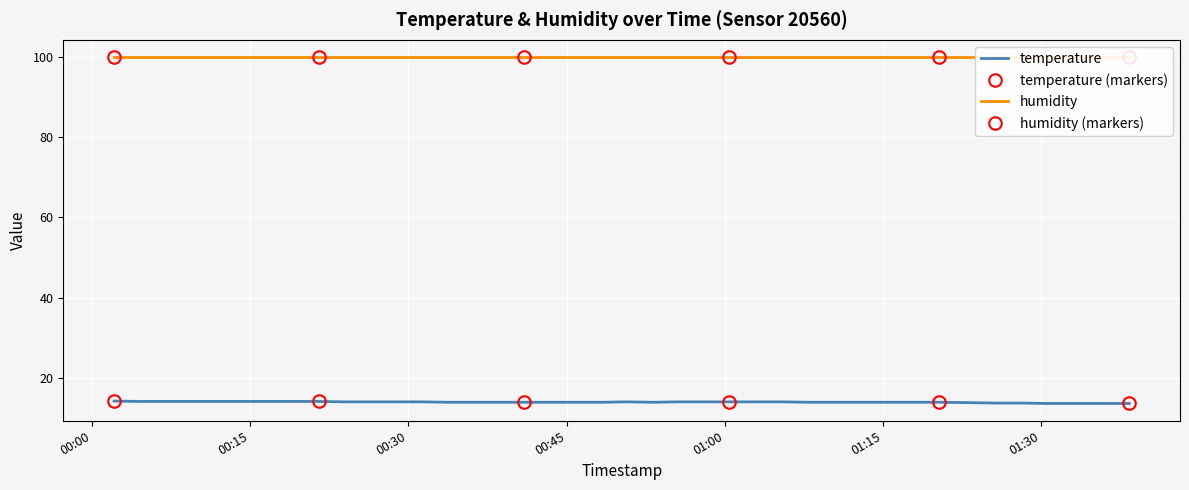

What is the minimum value for temperature?

13.7